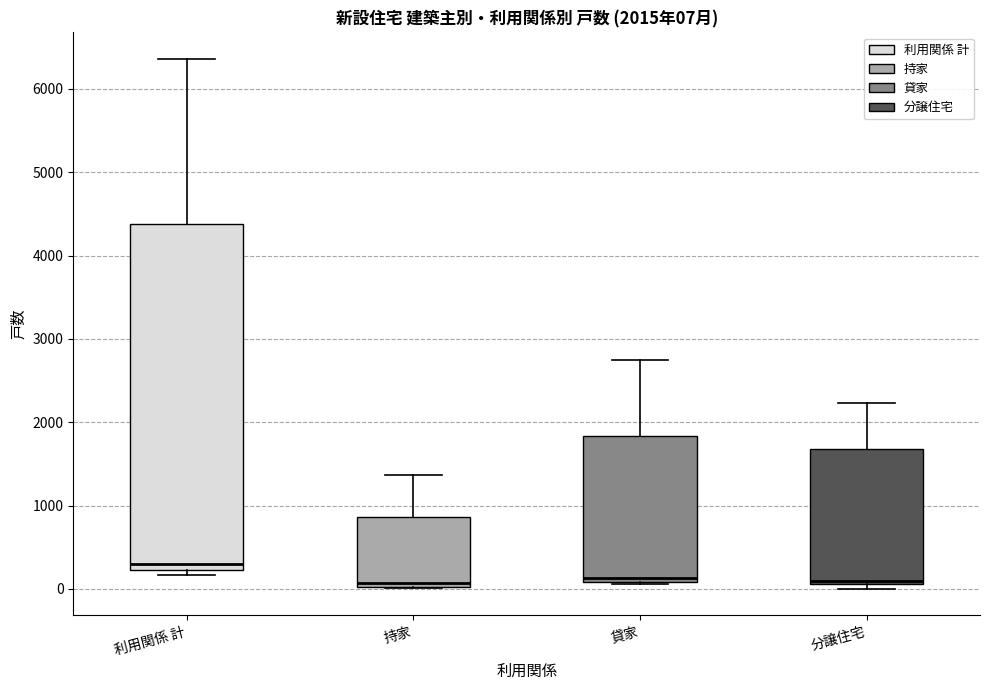

Which box is the tallest, from its lower edge to its upper edge?

利用関係 計